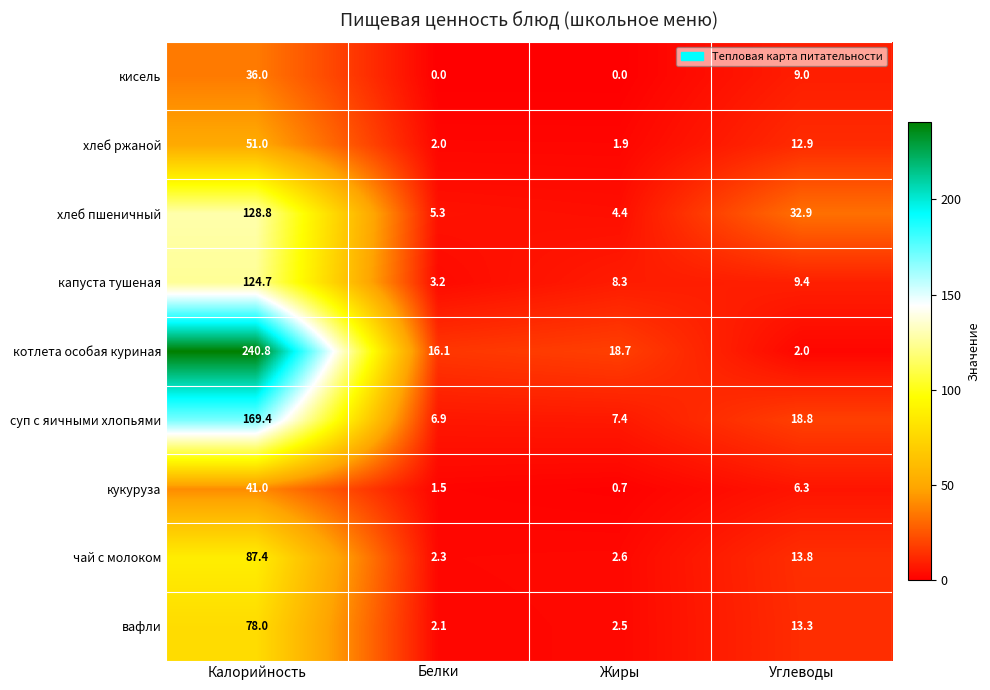

What is the spread (max minus min) of values at Калорийность?

204.8